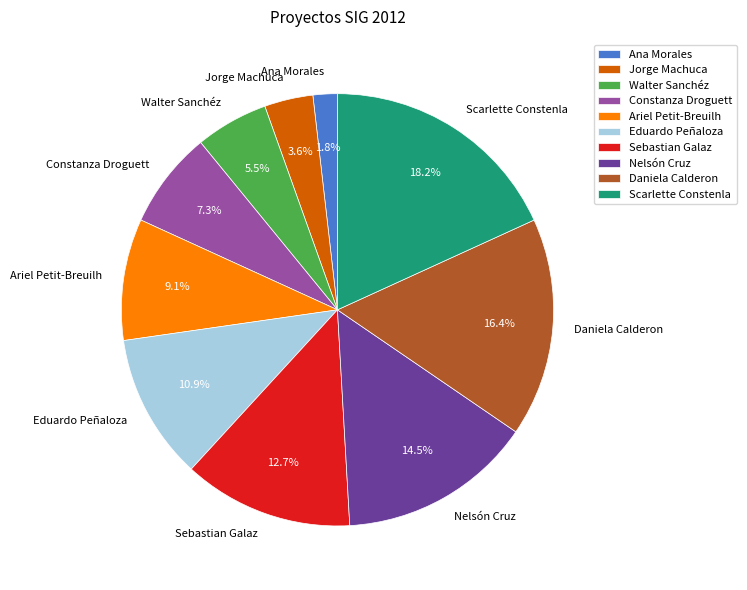

Rank the categories by value from lowest to highest.

Ana Morales, Jorge Machuca, Walter Sanchéz, Constanza Droguett, Ariel Petit-Breuilh, Eduardo Peñaloza, Sebastian Galaz, Nelsón Cruz, Daniela Calderon, Scarlette Constenla